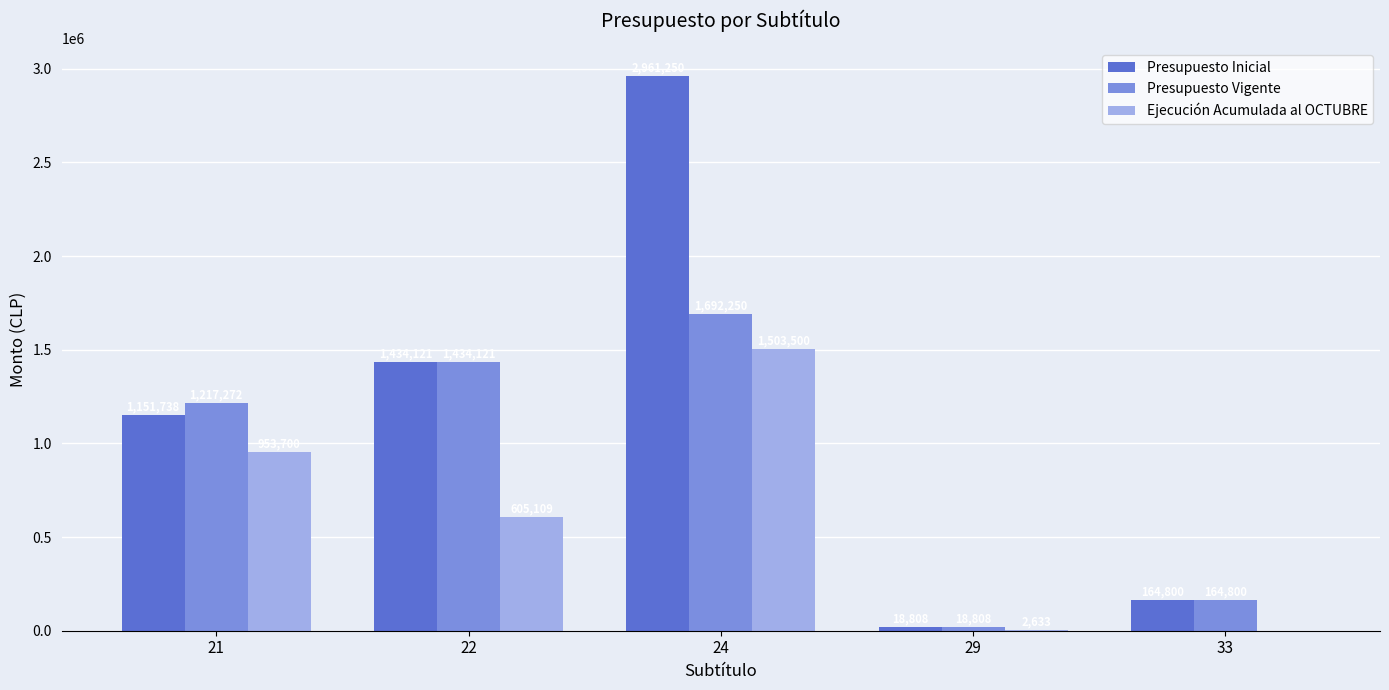

What is the sum of the Presupuesto Inicial values at 33 and 29?

183608